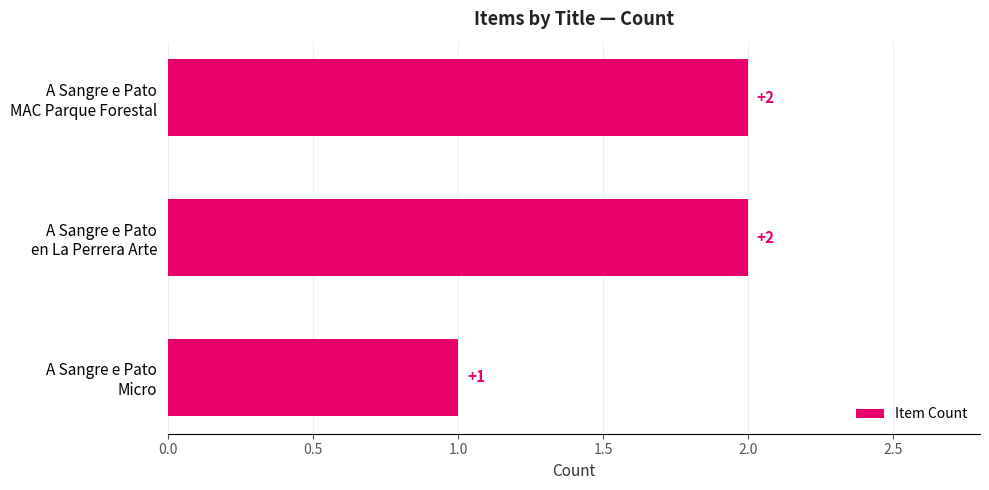

At which category does the chart reach its minimum across all series?

A Sangre e Pato
Micro